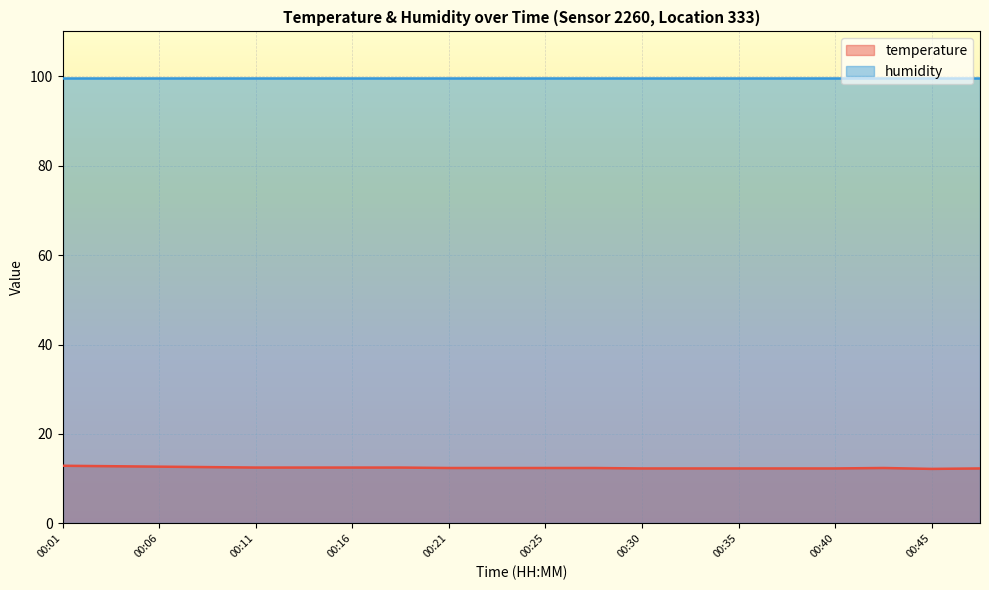

What is the value of the 4th point from the left?

12.6